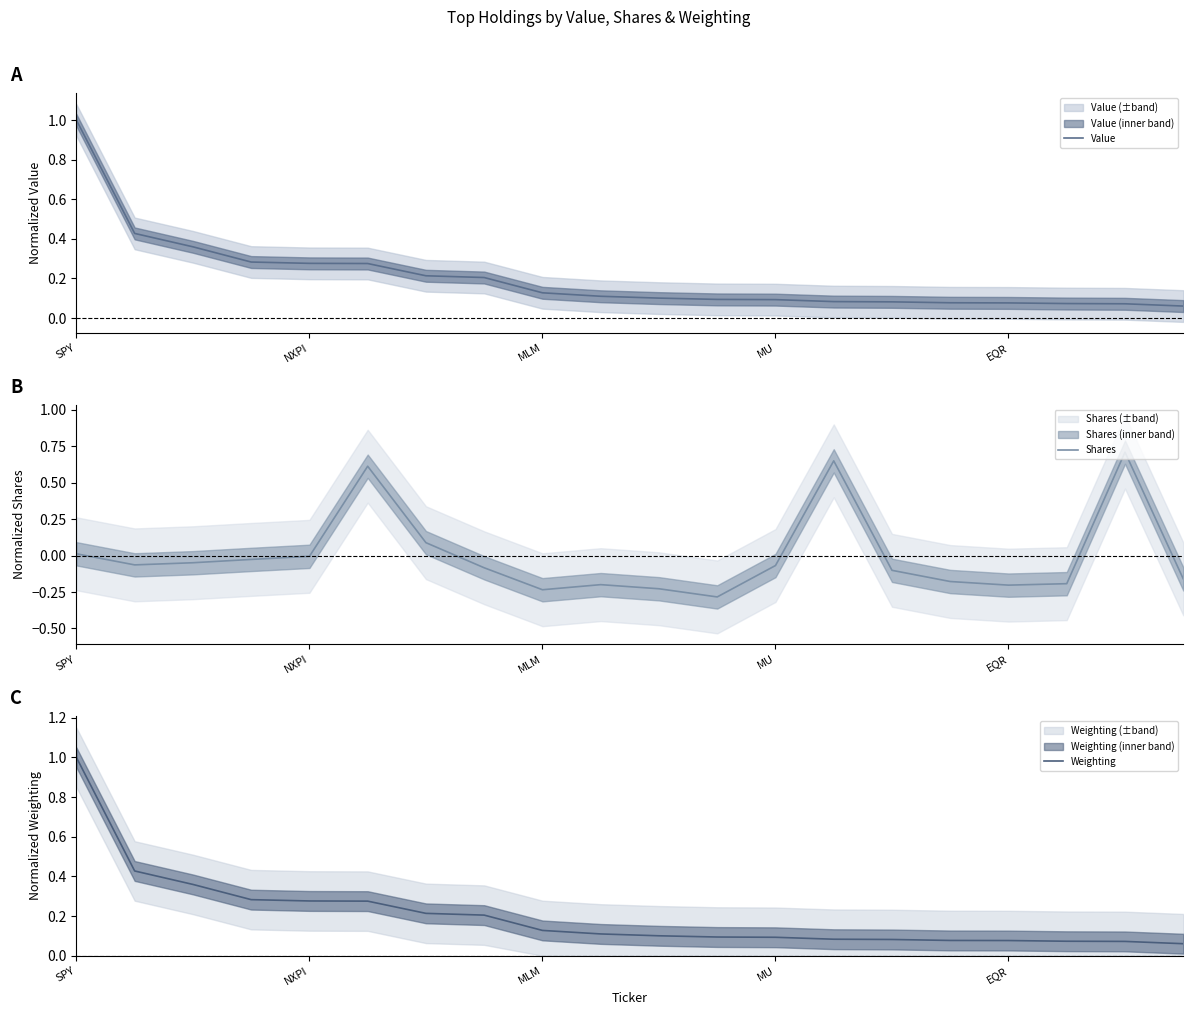

Does the chart have visible grid lines?

No